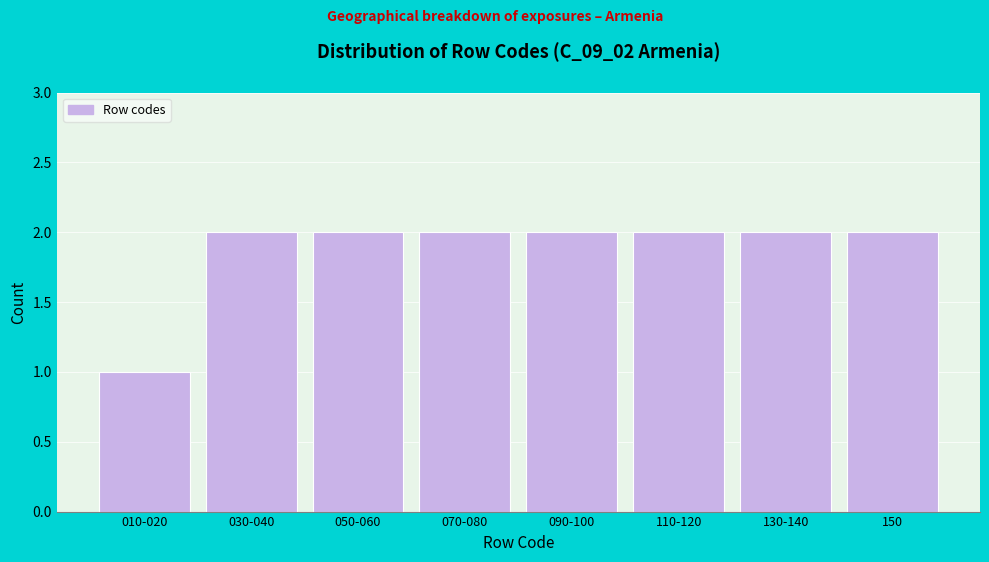

Reading left to right, what are all the values shown in this chart?

1	2	2	2	2	2	2	2